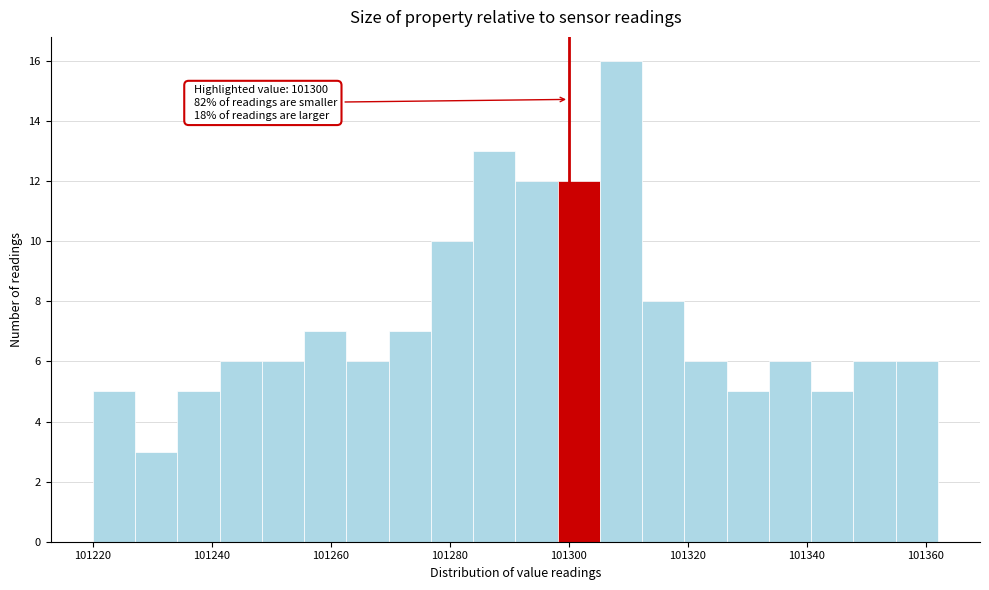

Read against the x-axis, roughly where is the centre of the tallest bar?

101308